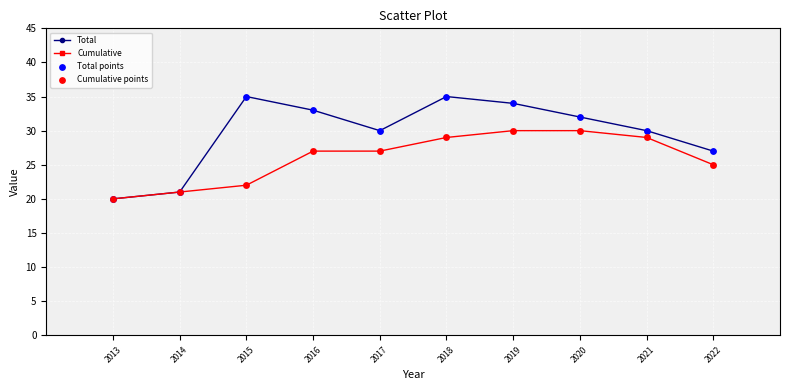

Between 2016 and 2019, which series saw the biggest shift?

Cumulative